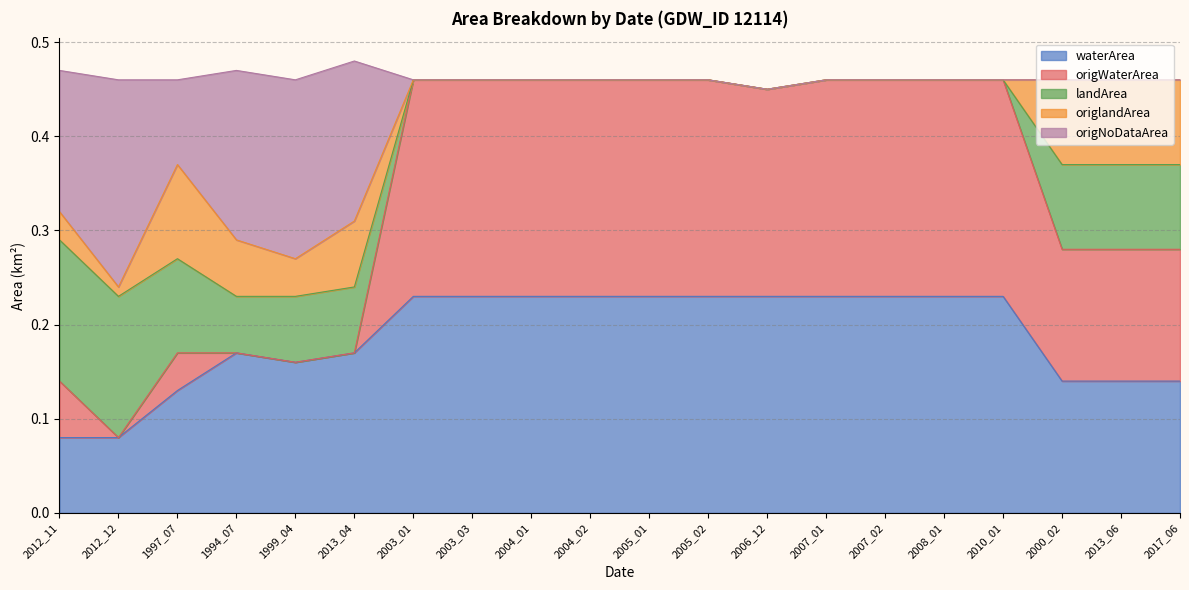

The origWaterArea series shows 0.5 at 2003_03. True or false?

True